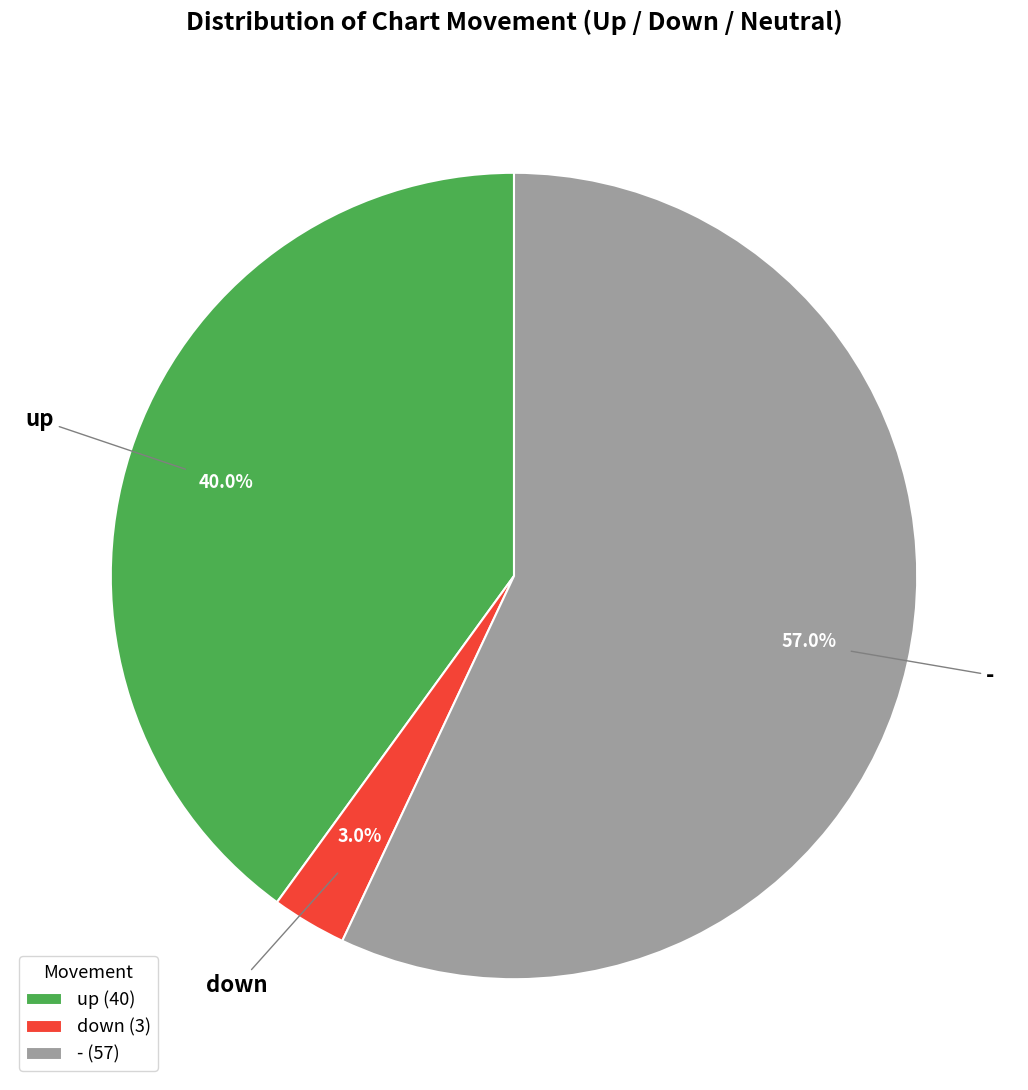

How much of the chart is everything except -?

43.0%